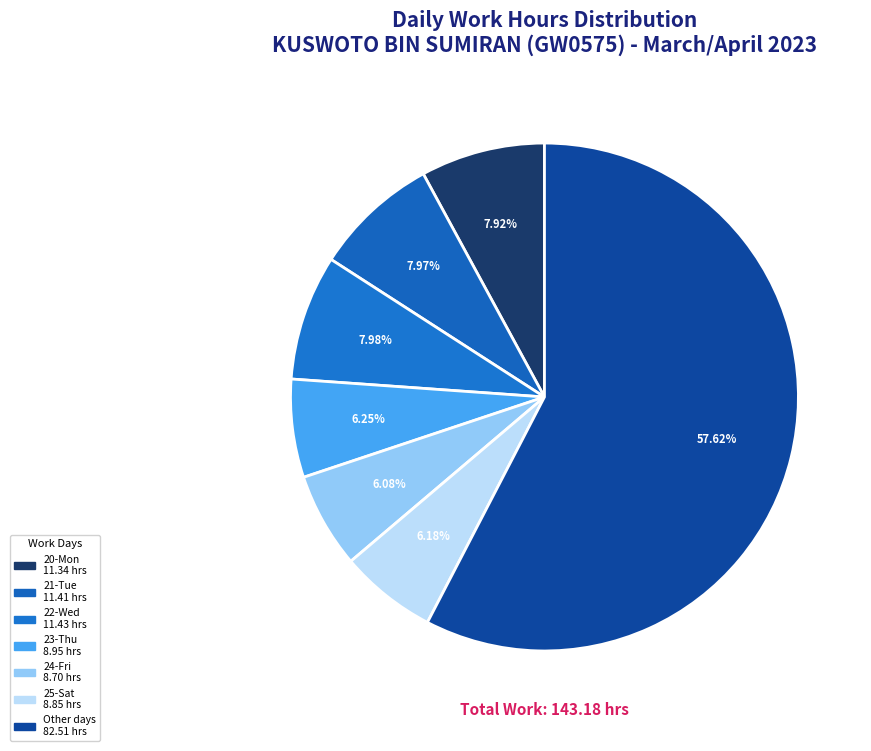

How many segments does this pie chart have?

7